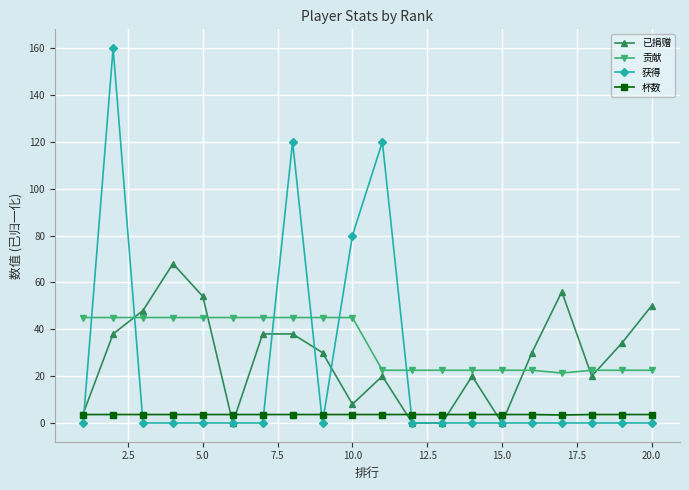

At how many categories does at least one series exceed 6?

20